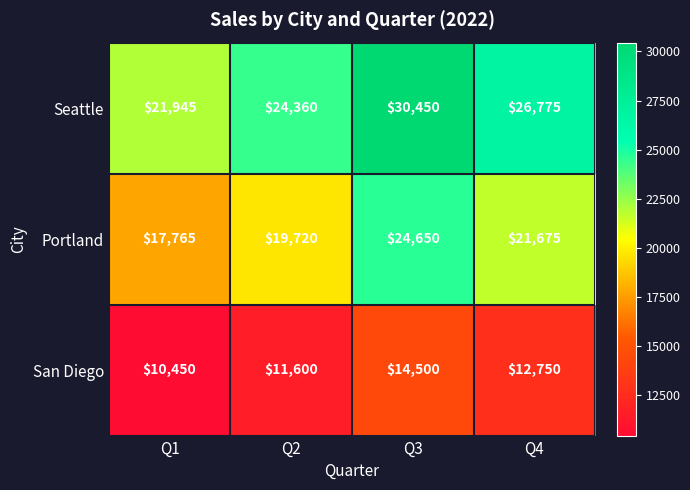

Reading left to right, transcribe all the data shown in this chart.

Seattle: Q1=21945	Q2=24360	Q3=30450	Q4=26775
Portland: Q1=17765	Q2=19720	Q3=24650	Q4=21675
San Diego: Q1=10450	Q2=11600	Q3=14500	Q4=12750